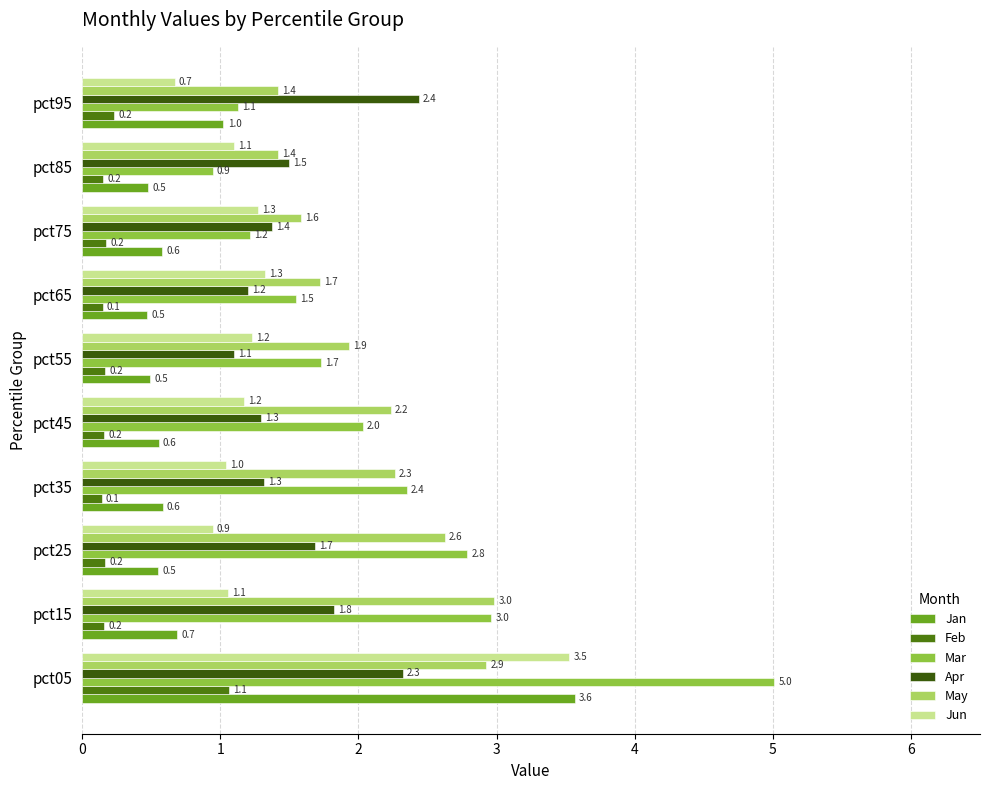

How many distinct data groups are displayed?

6